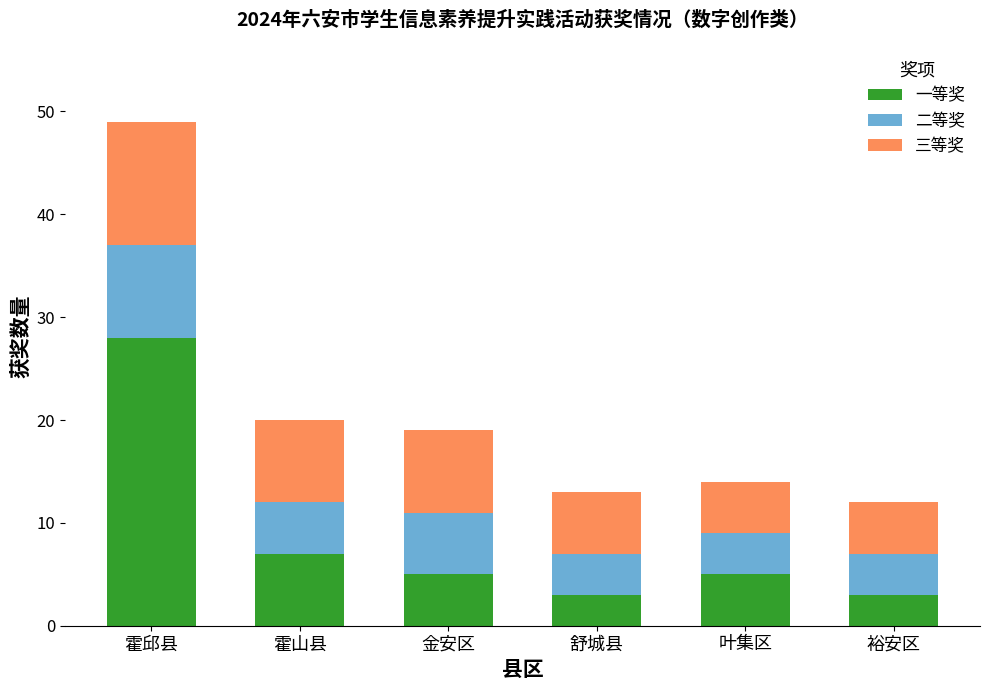

The value of 一等奖 at 金安区 is 5. True or false?

True